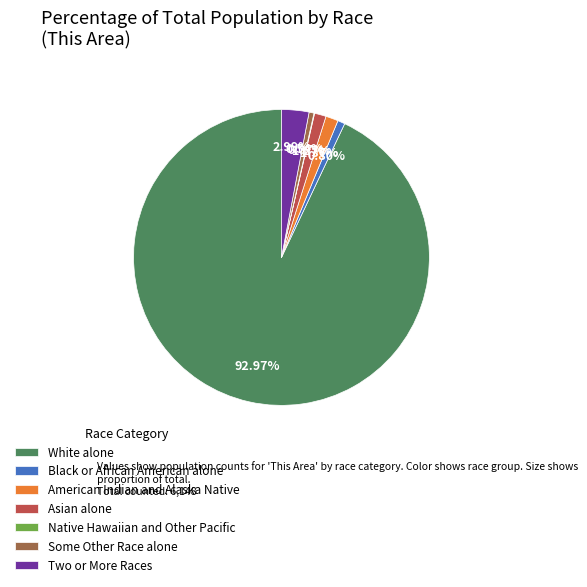

Is the sum of American Indian and Alaska Native and Black or African American alone greater than half?

No